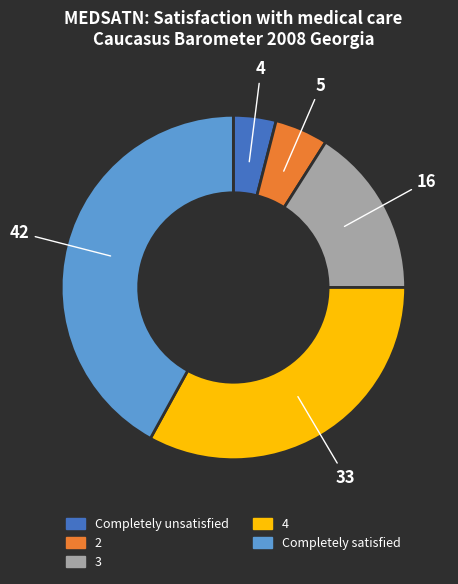

What portion of the pie excludes 4?

67.0%